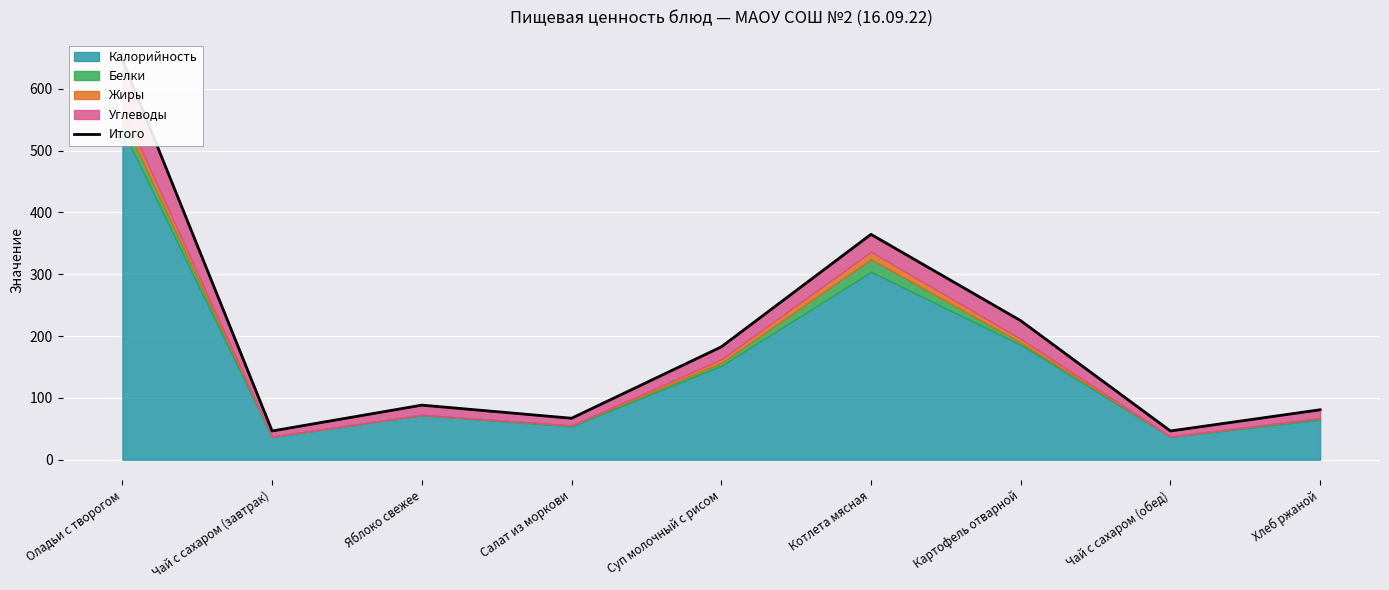

What position from the right is Хлеб ржаной?

1